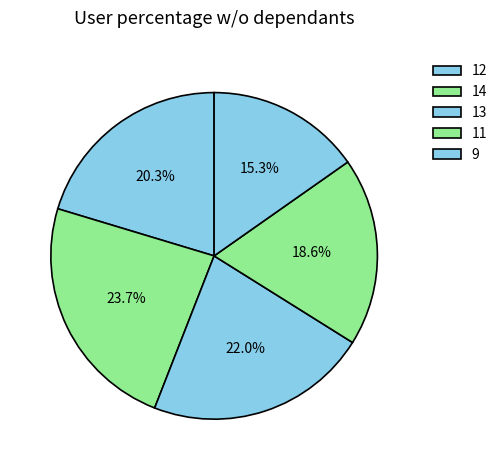

Which slice is the smallest?

9